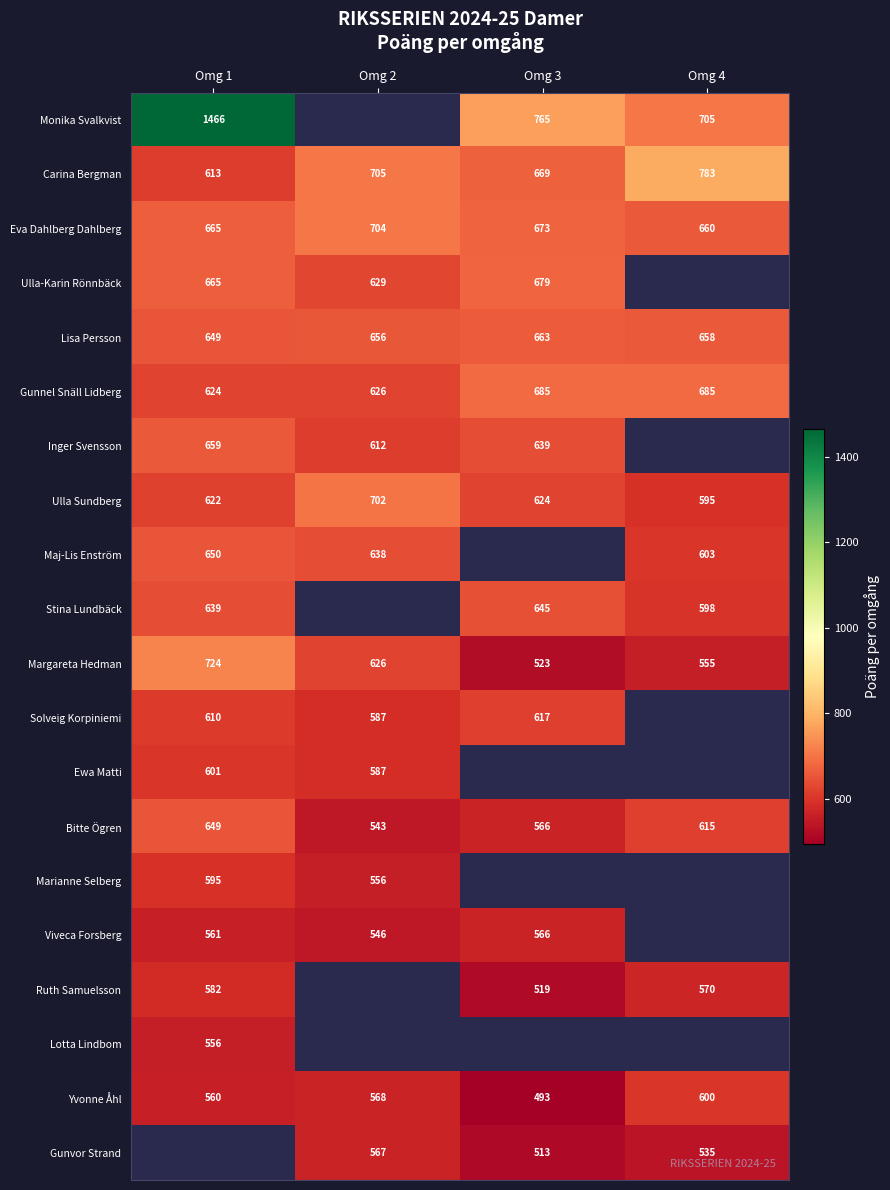

Is the value of Eva Dahlberg Dahlberg at Omg 3 greater than the value of Lisa Persson at Omg 3?

Yes